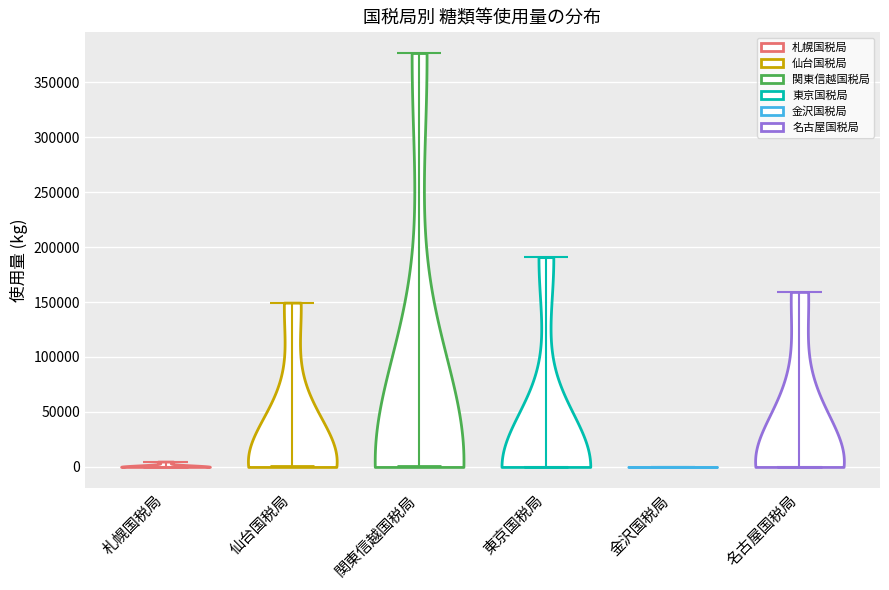

Reading left to right, read every violin against the y-axis: where its median line is, and the lowest and highest points it reaches. The values are not printed on the chart, so give them approximately, as read against the axis.

札幌国税局: median line 0, lowest point 0, highest point 5000
仙台国税局: median line 0, lowest point 0, highest point 150000
関東信越国税局: median line 0, lowest point 0, highest point 375000
東京国税局: median line 0, lowest point 0, highest point 190000
金沢国税局: median line 0, lowest point 0, highest point 0
名古屋国税局: median line 0, lowest point 0, highest point 160000